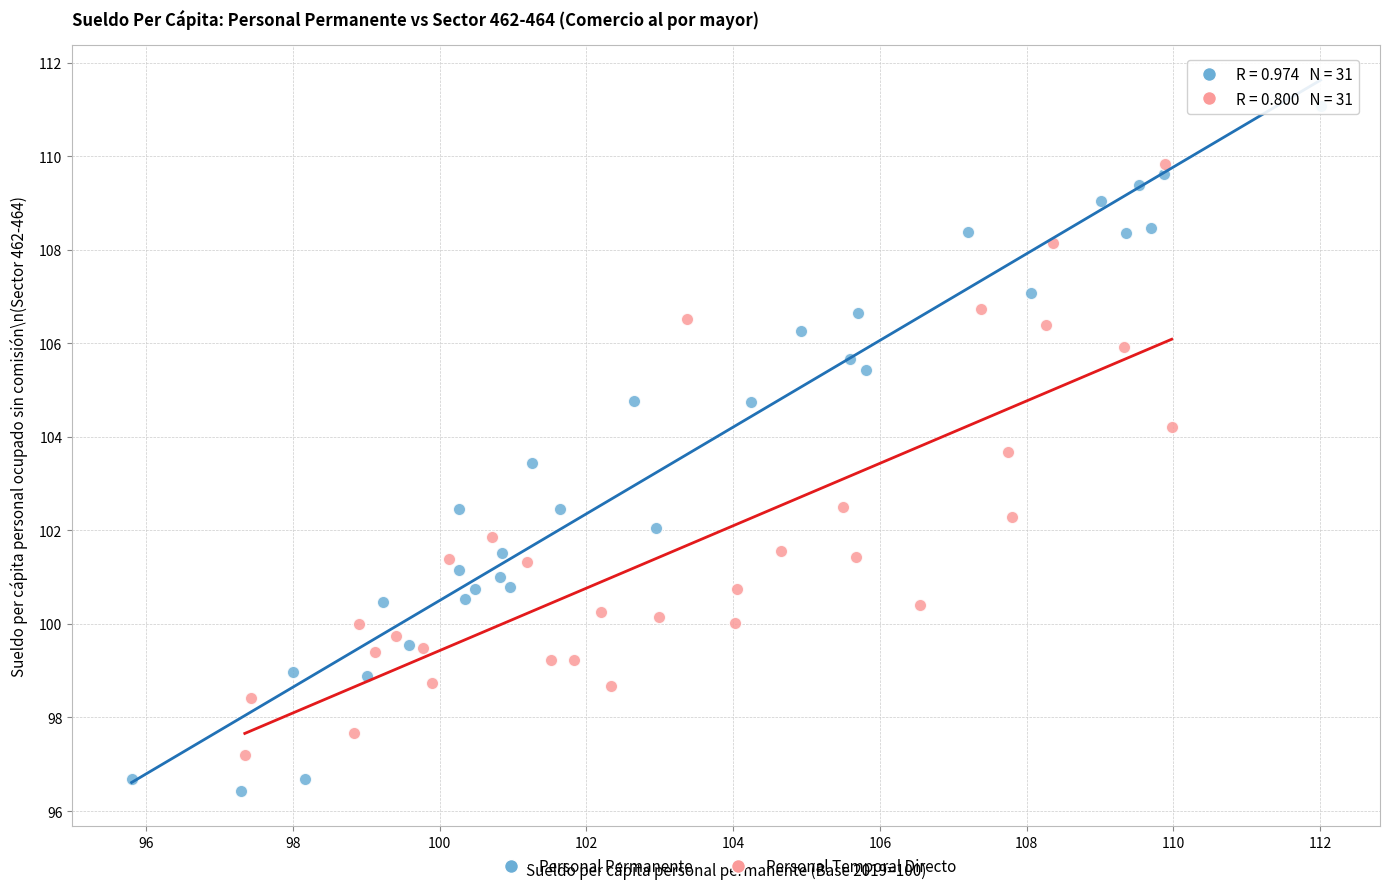

Which series has the widest spread of Y values?

Personal Permanente